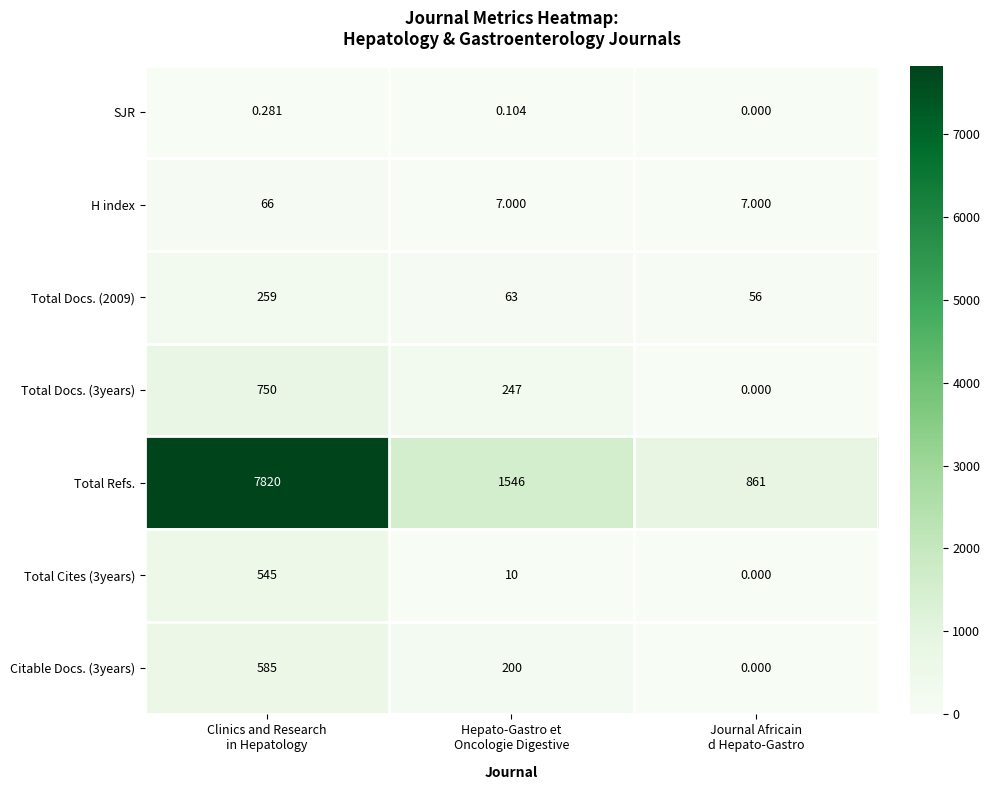

Which series has the widest spread of values?

Total Refs.